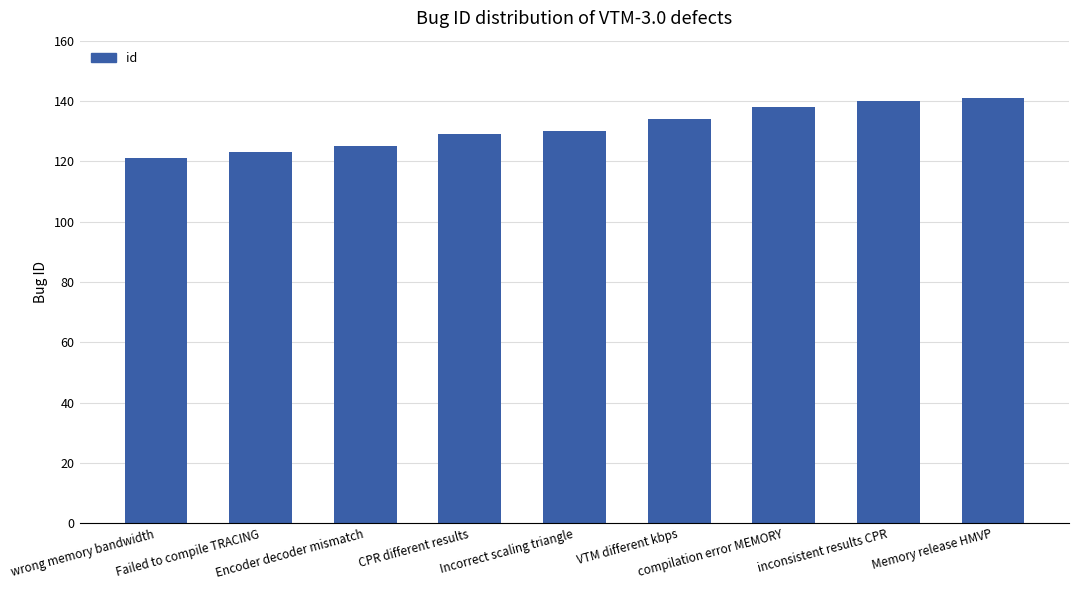

Reading left to right, transcribe all the data shown in this chart.

wrong memory bandwidth=121	Failed to compile TRACING=123	Encoder decoder mismatch=125	CPR different results=129	Incorrect scaling triangle=130	VTM different kbps=134	compilation error MEMORY=138	inconsistent results CPR=140	Memory release HMVP=141